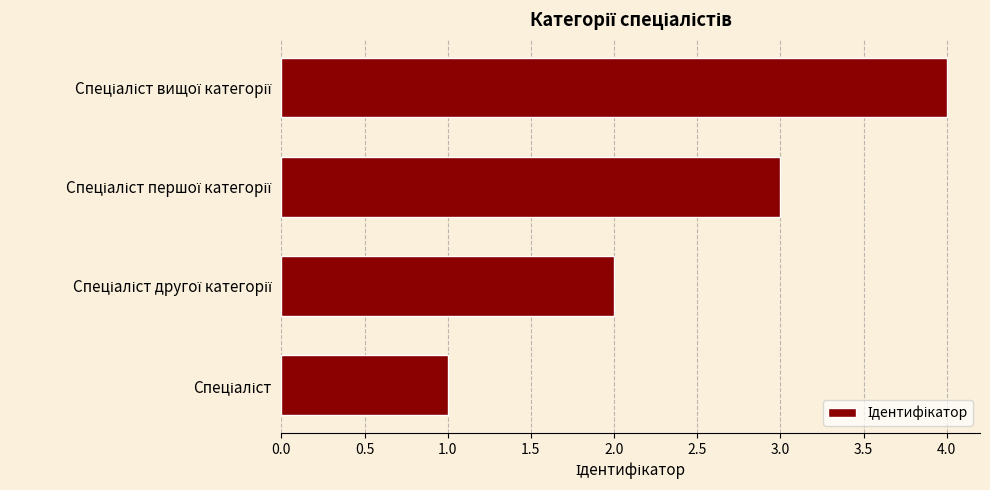

How many bars are there in total?

4